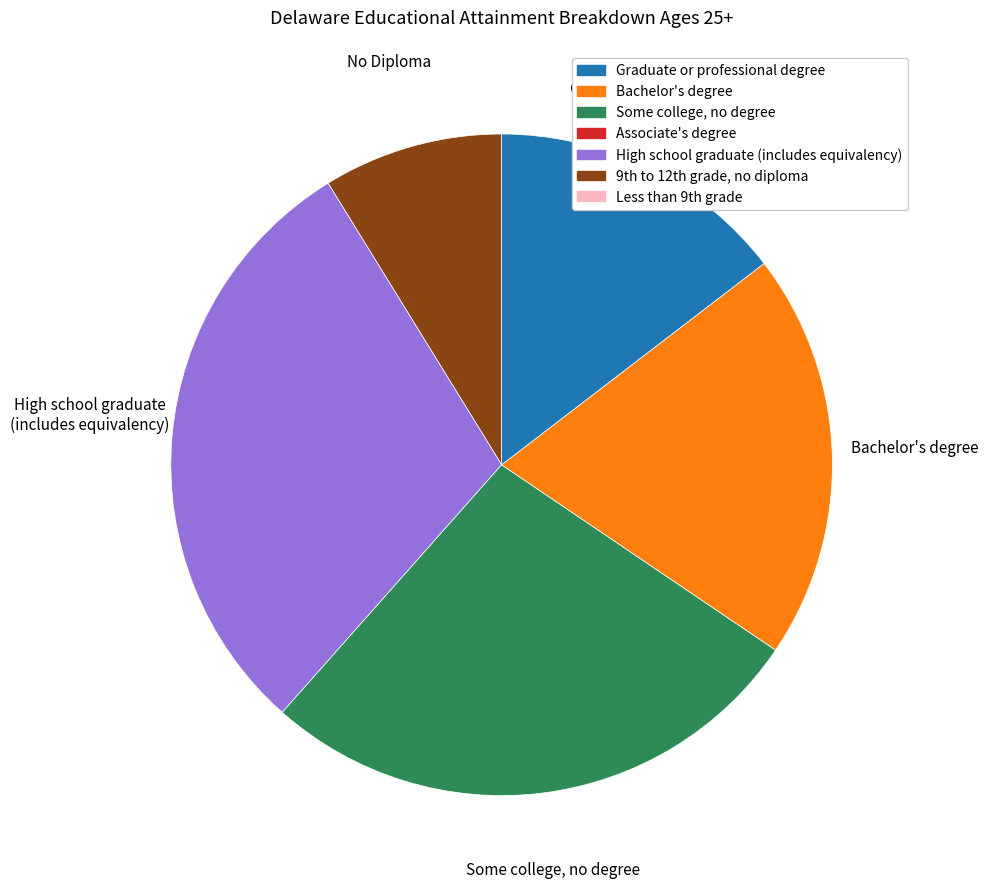

Does any single category account for the majority?

No